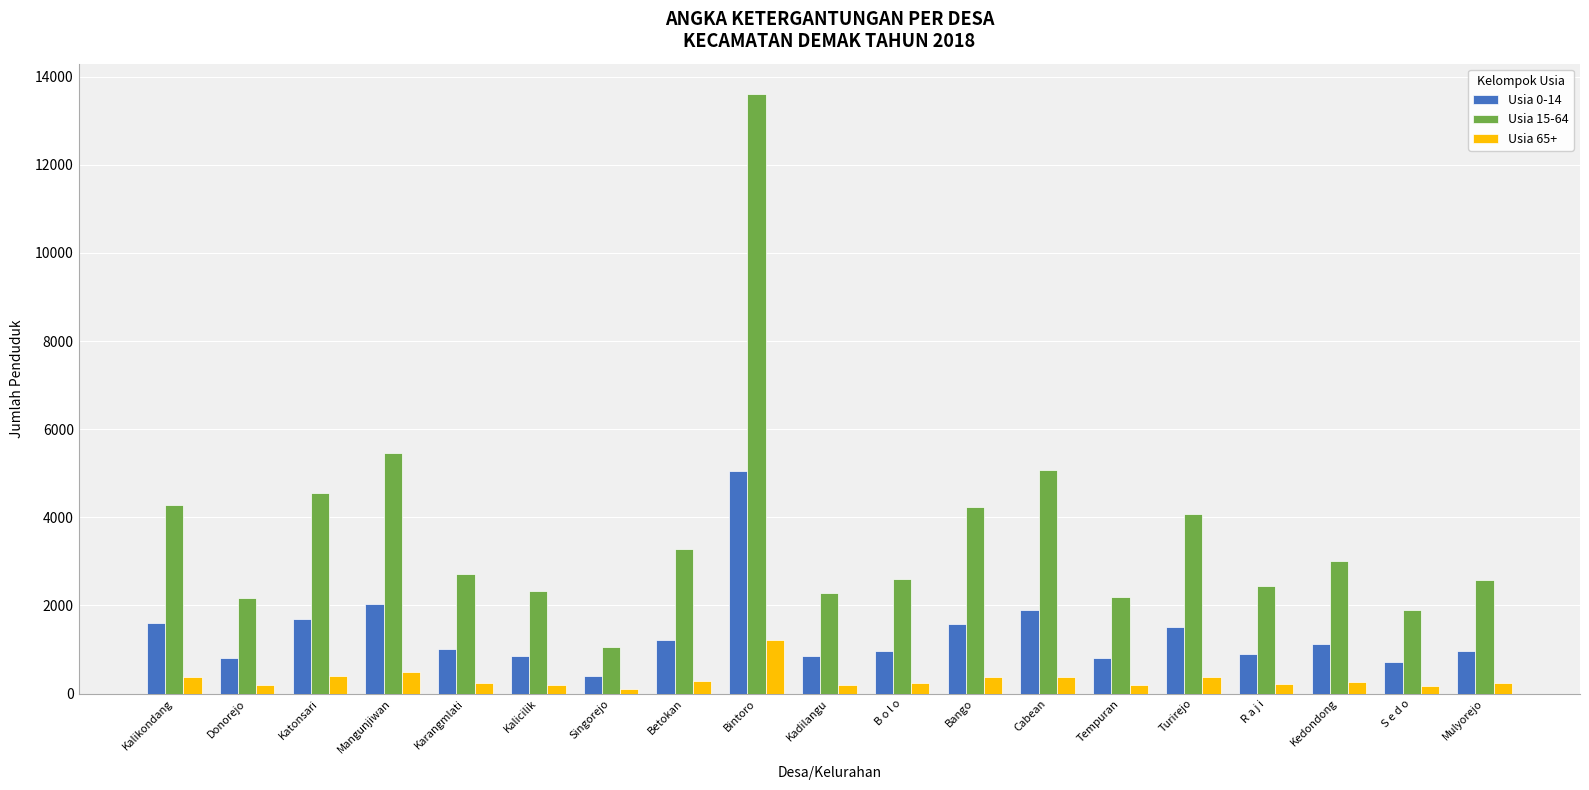

How many distinct data groups are displayed?

3